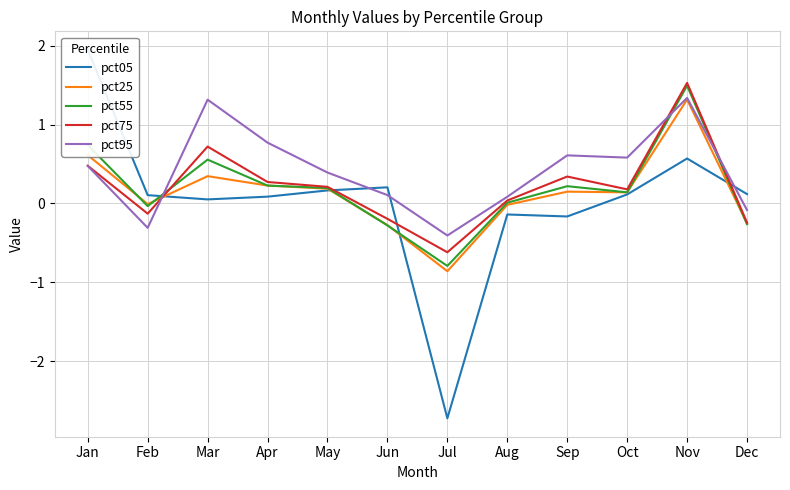

What is the sum of the pct95 values at Feb and Jul?

-0.7